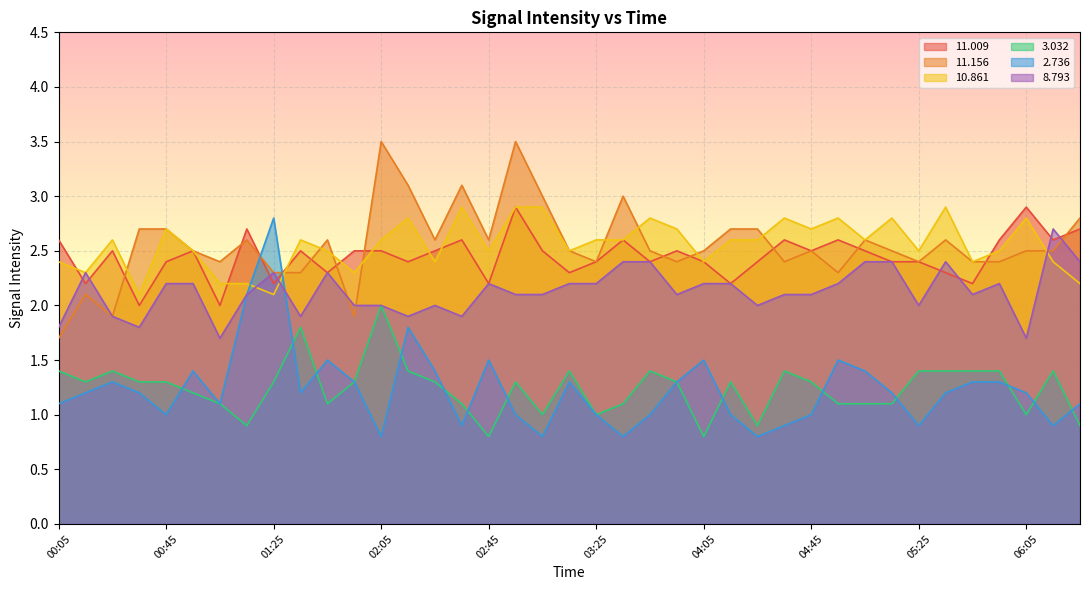

After their last crossing, which series has the higher values:   8.793 or  10.861?

  8.793